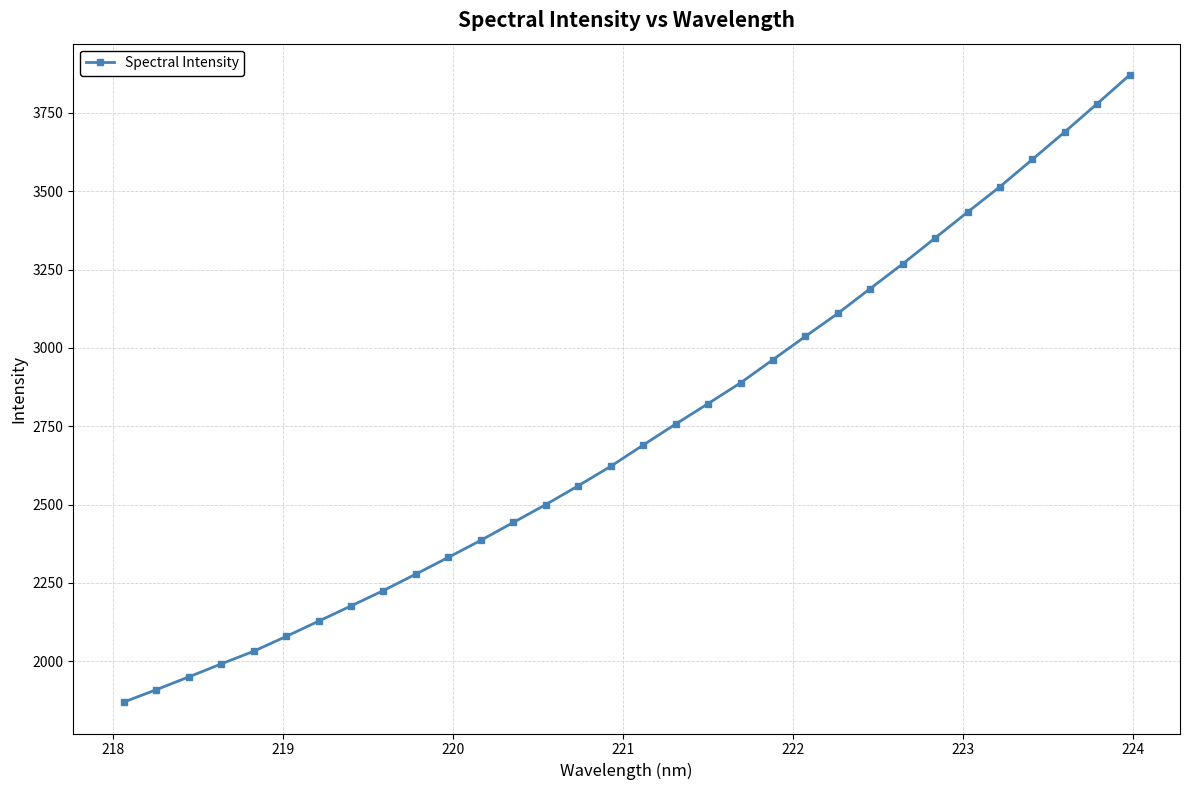

Is this an area chart (filled region under the line)?

No